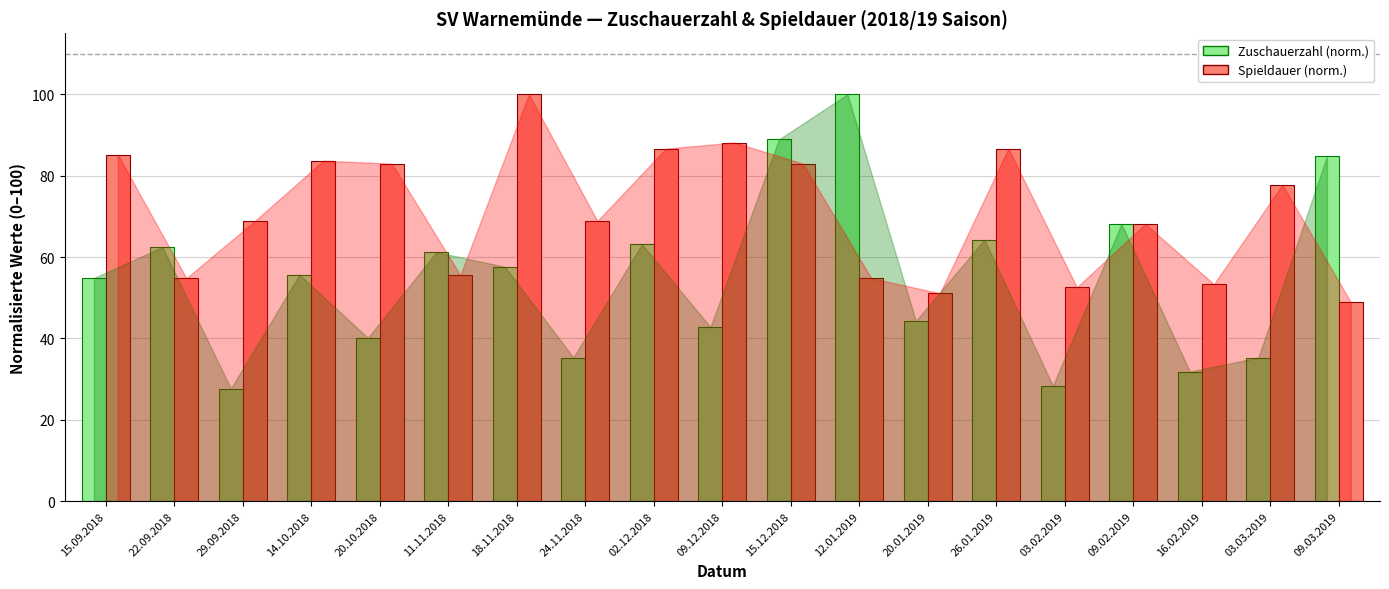

Which series changed the most between 20.01.2019 and 26.01.2019?

Spieldauer (norm.)